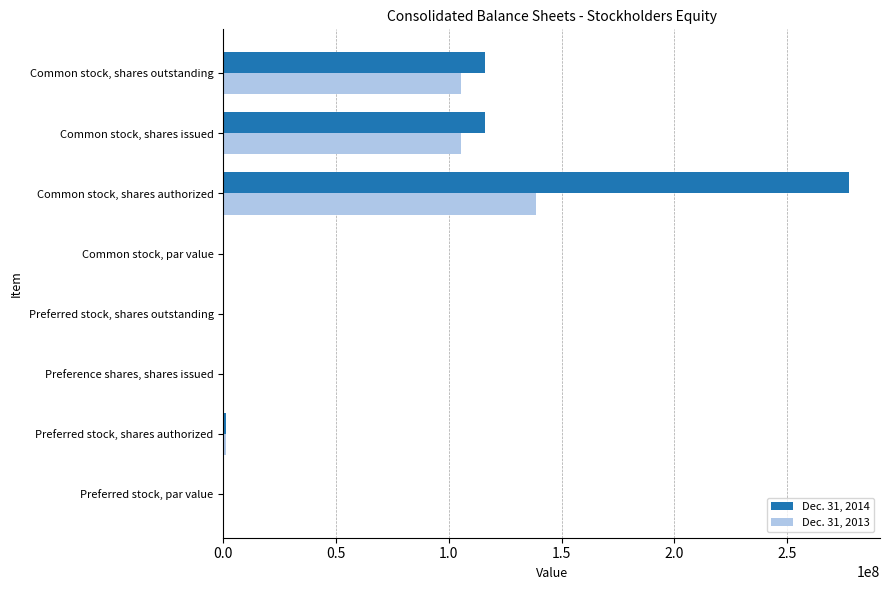

At which category does the chart reach its peak across all series?

Common stock, shares authorized